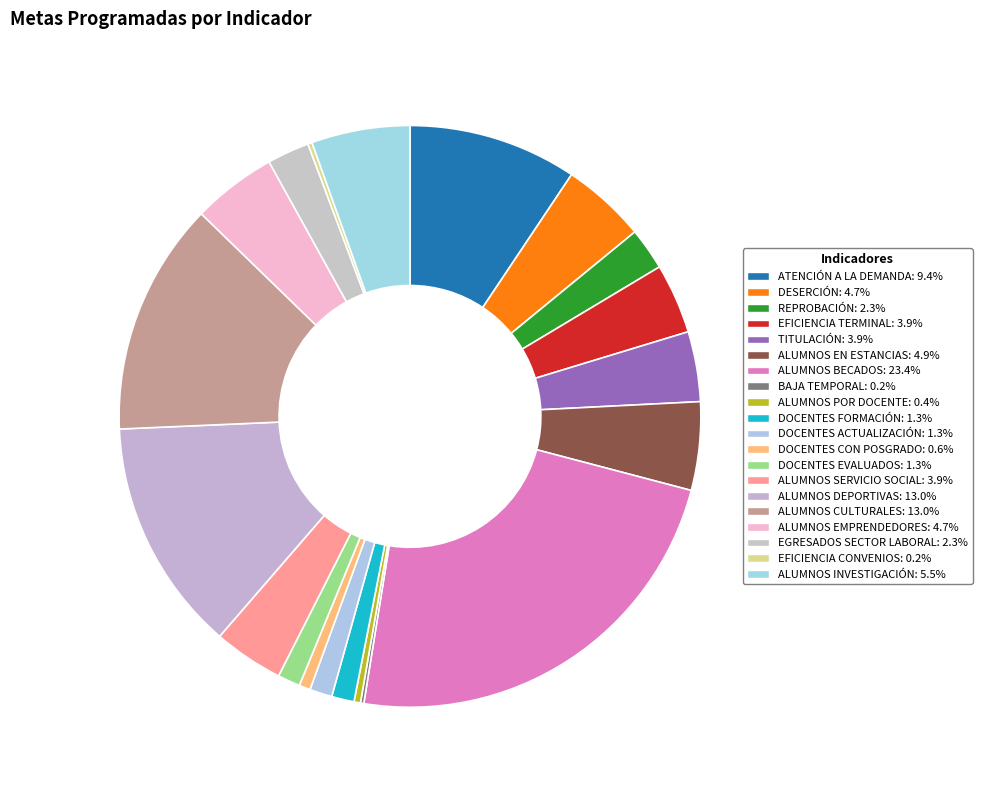

What is the largest slice in the pie chart?

ALUMNOS BECADOS